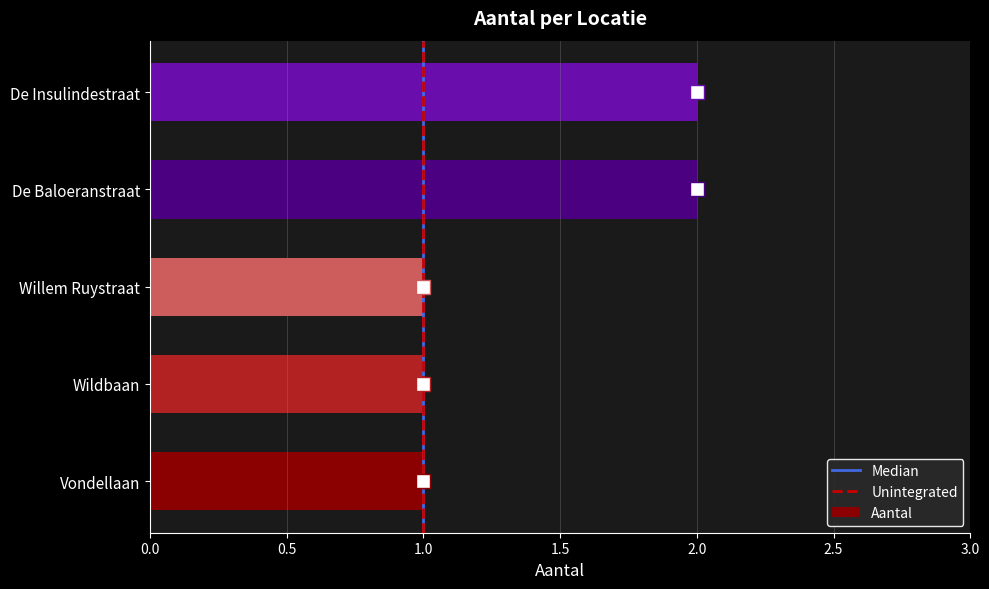

What is the sum of all values?

7